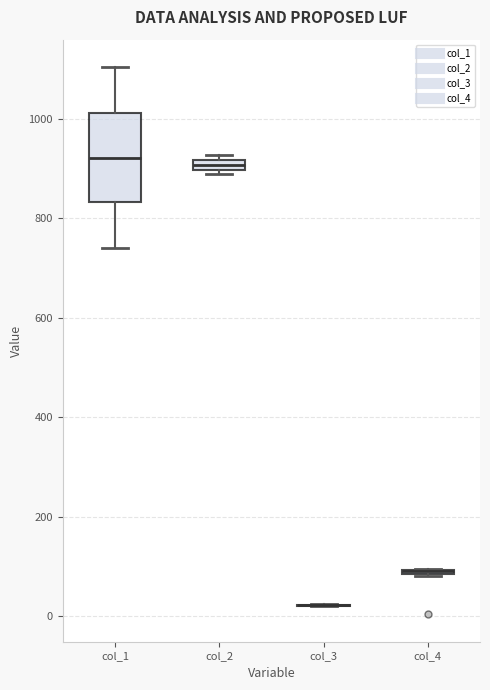

Where is the lower edge of the box for col_2 on the y-axis? The values are not printed on the chart, so give them approximately, as read against the axis.

900